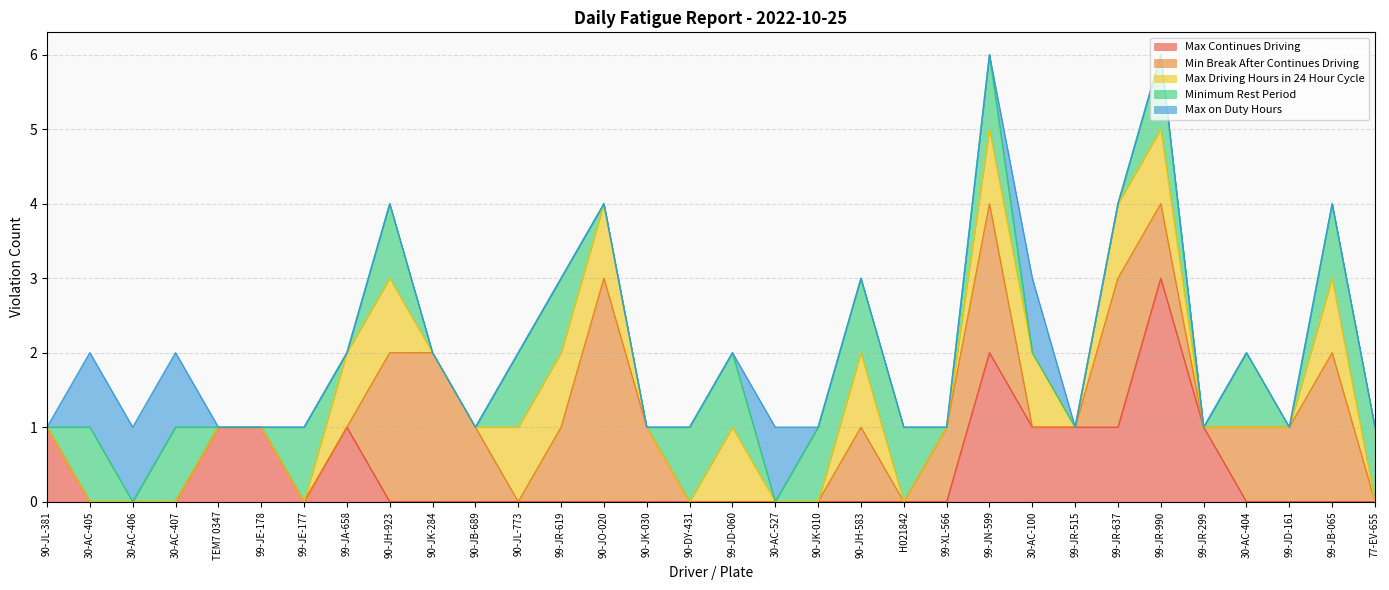

Does the chart have visible grid lines?

Yes